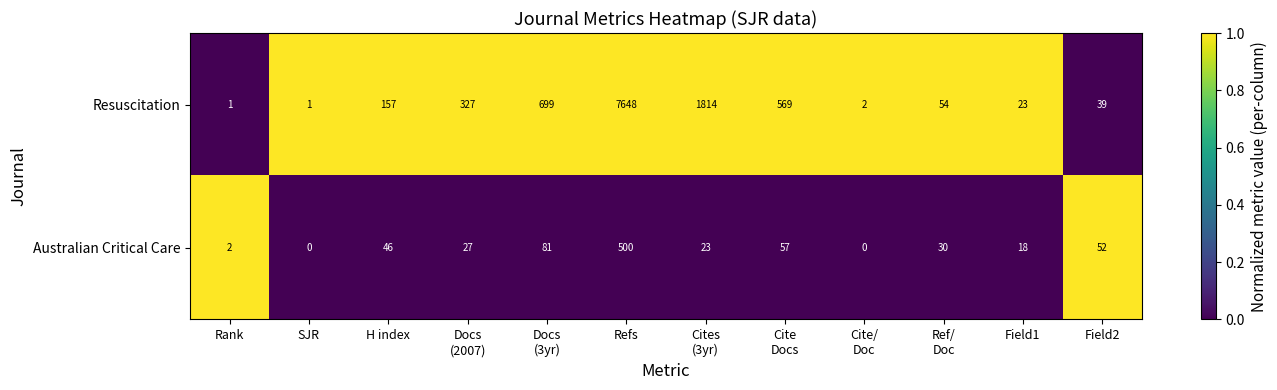

At which category is the sum across all series the highest?

Refs